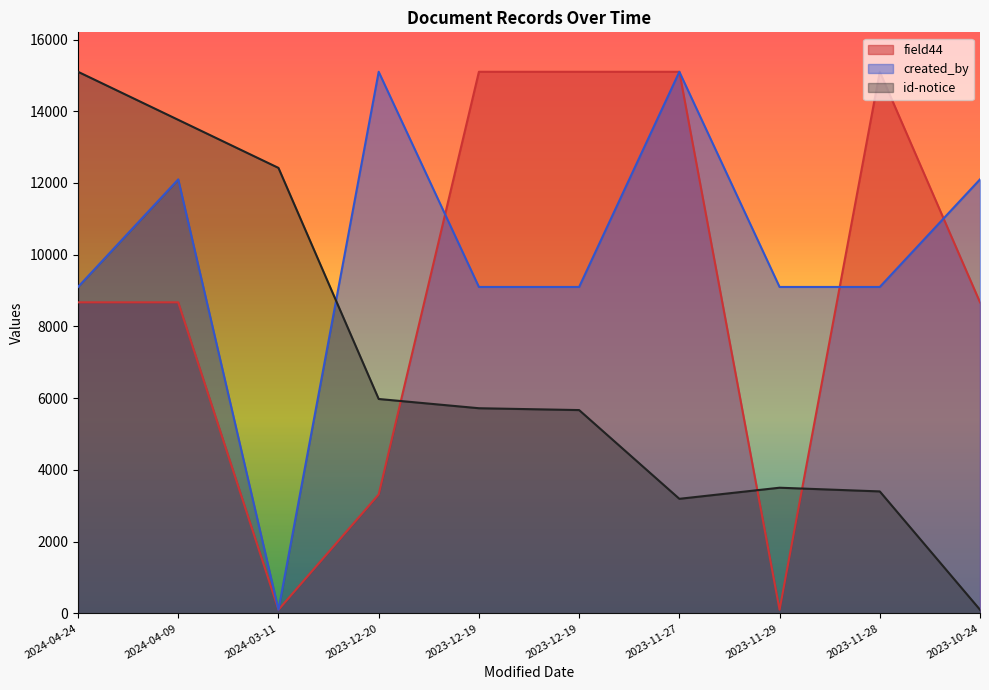

What is the label of the 2nd point from the right?

2023-11-28